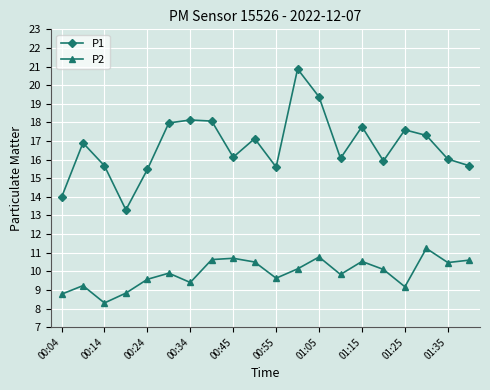

True or false: P1 and P2 cross at least once.

False